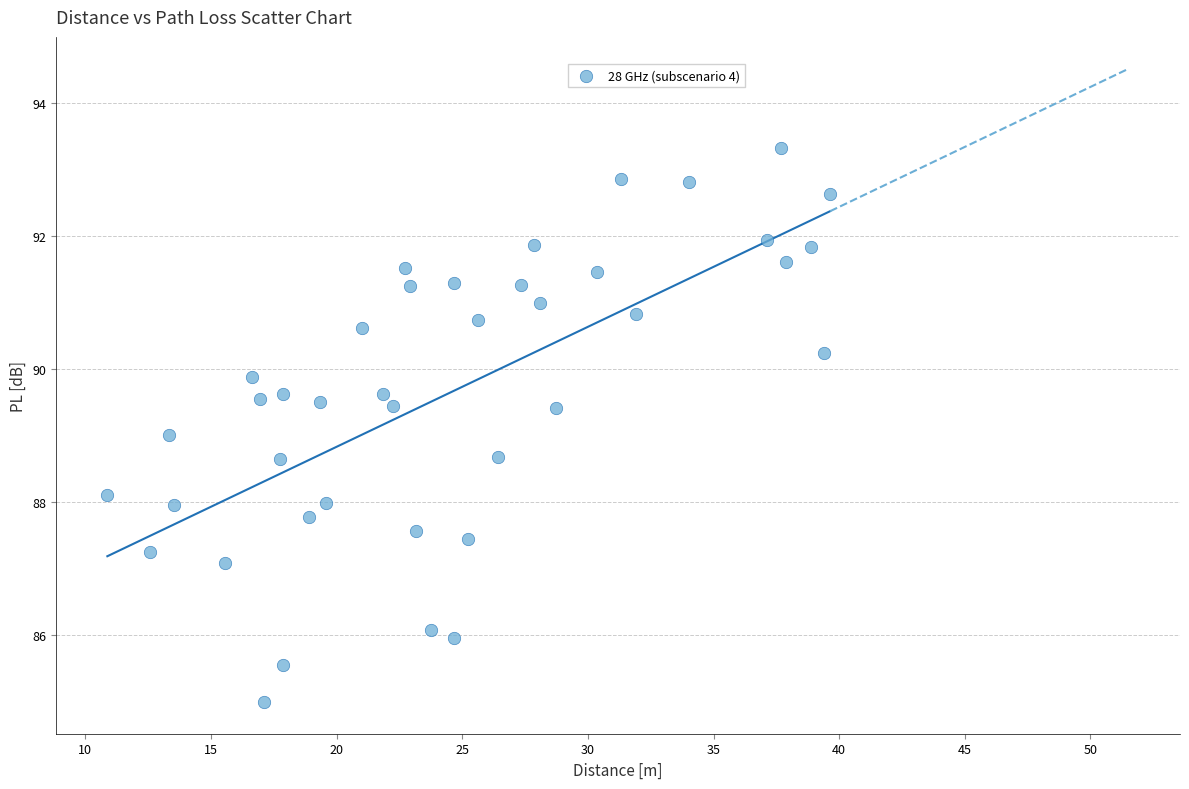

What is the range of X values (max minus min)?

28.8